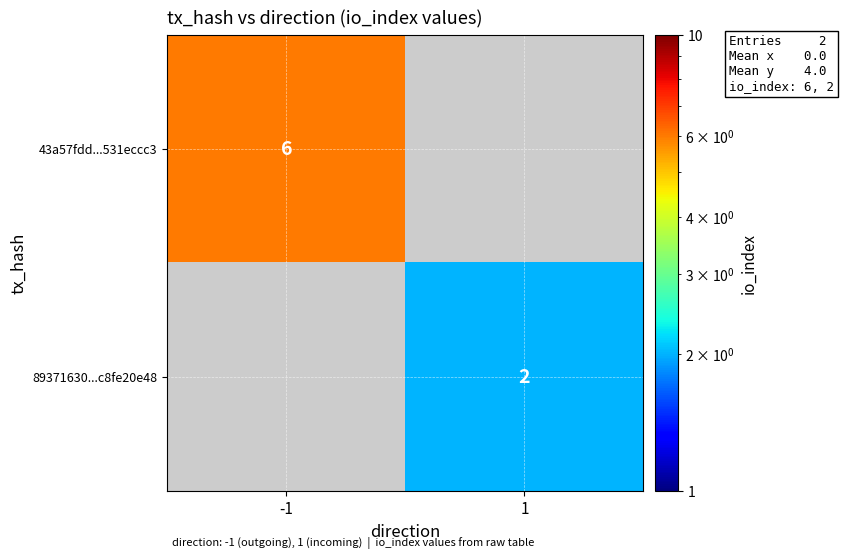

The value of 89371630...c8fe20e48 at 1 is 1. True or false?

False